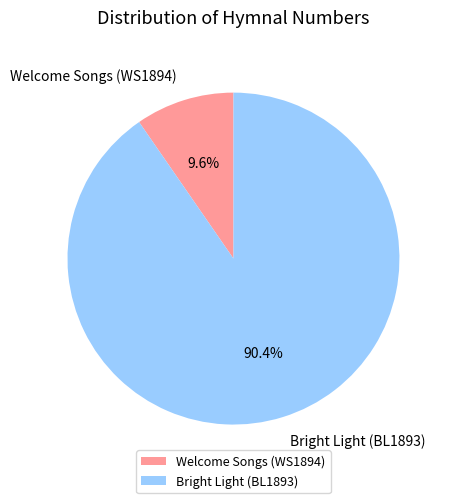

To the nearest percent, what portion does Welcome Songs (WS1894) represent?

10%